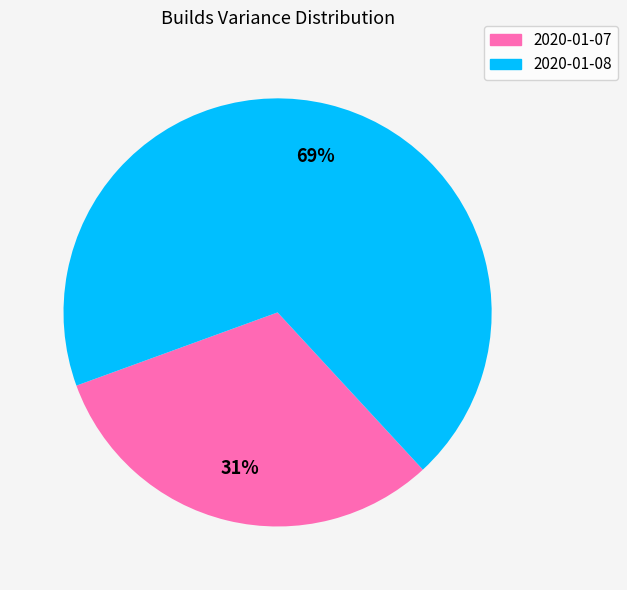

To the nearest percent, what portion does 2020-01-08 represent?

69%